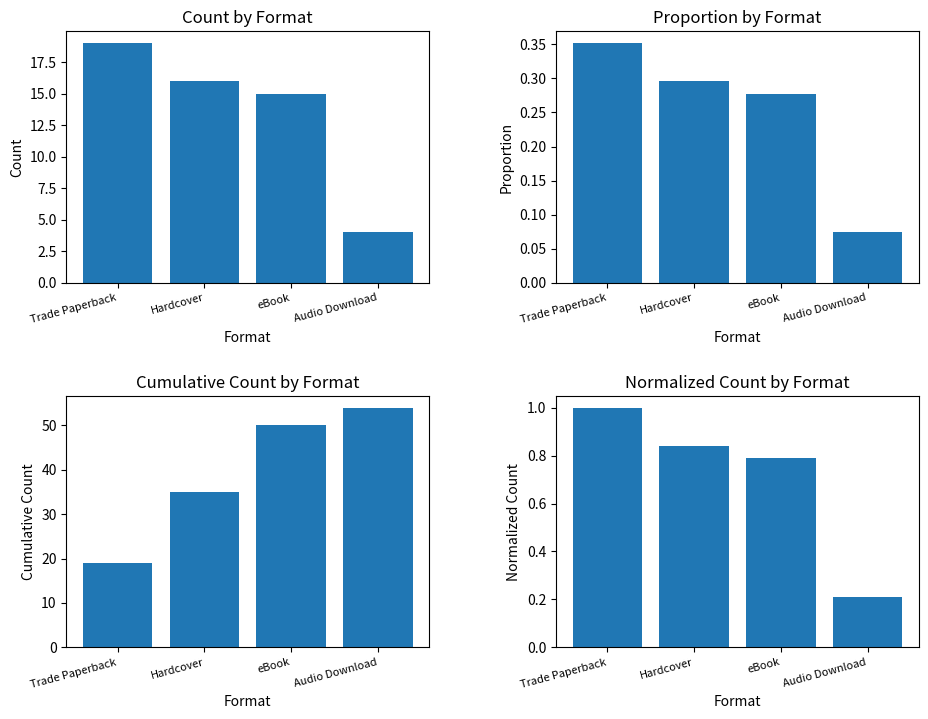

What is the average value of the Cumulative Count series?

39.5